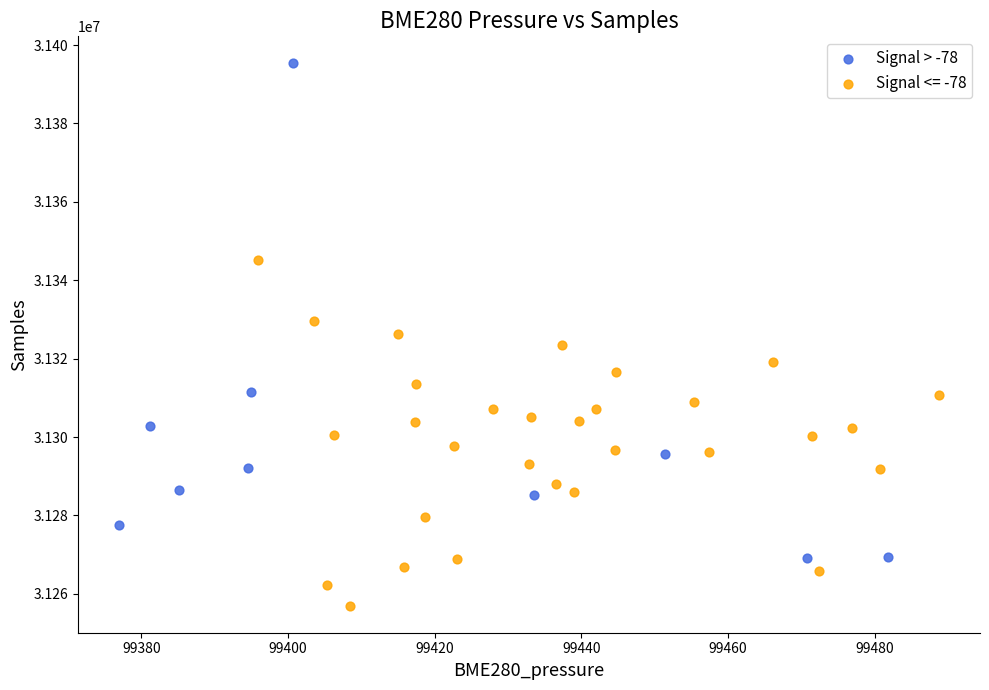

Which series has the widest spread of Y values?

Signal > -78